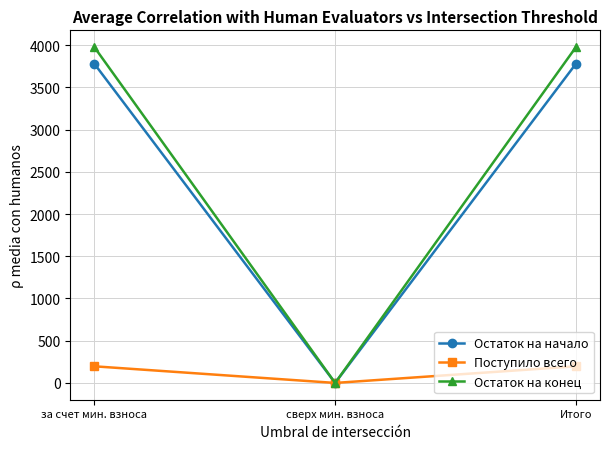

The value of Остаток на начало at сверх мин. взноса is 0.0. True or false?

True